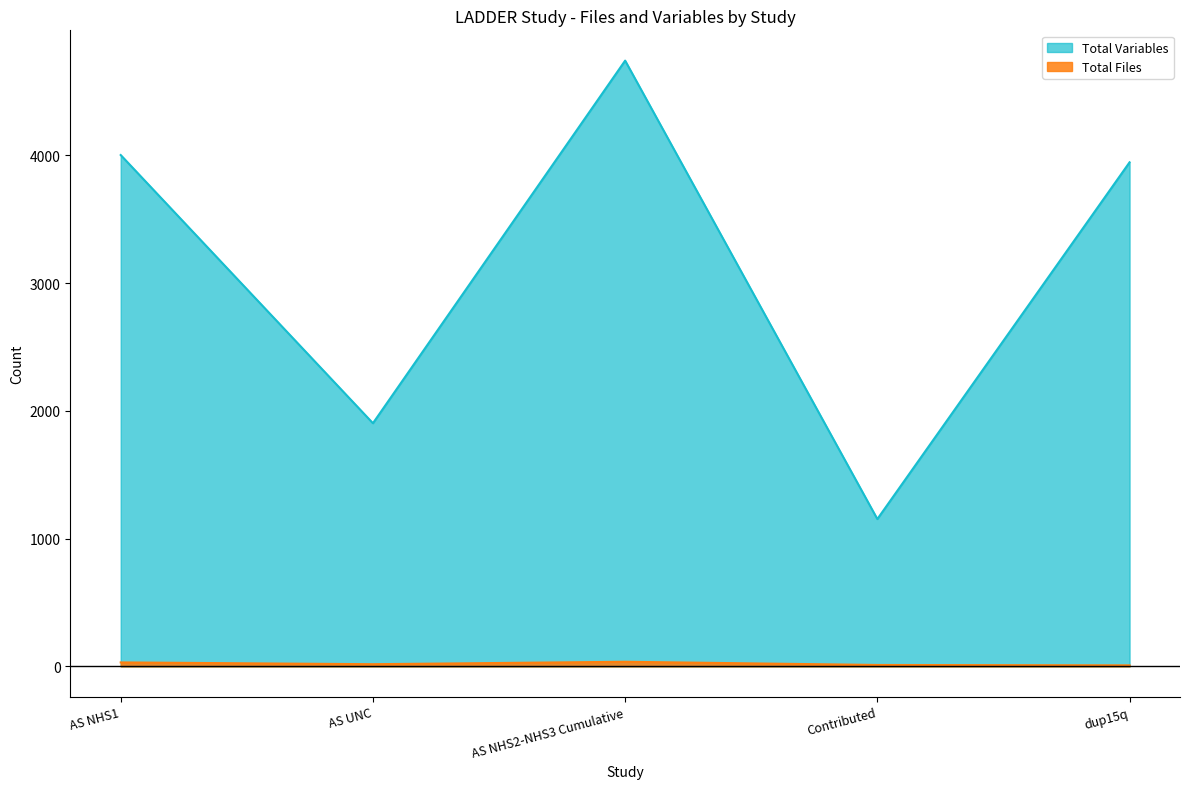

Is it true that Total Variables equals 4741 at AS NHS2-NHS3 Cumulative?

True